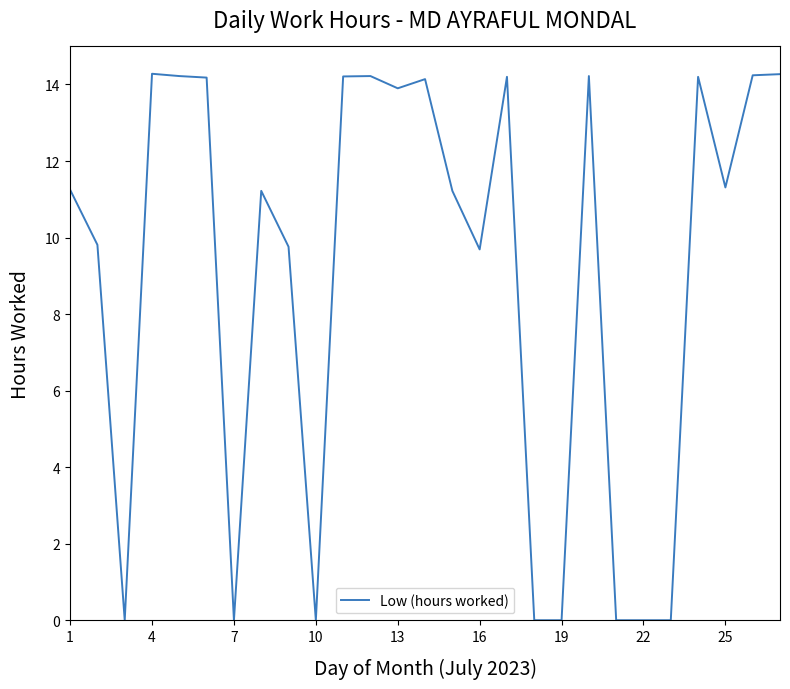

What is the maximum value shown in the chart?

14.3